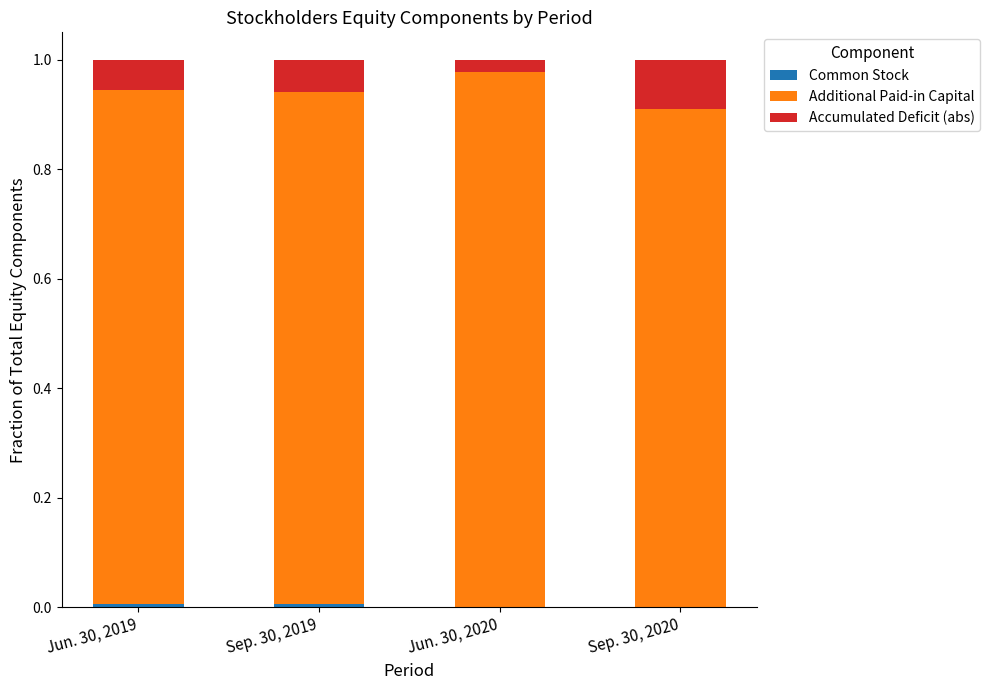

What position from the right is Sep. 30, 2020?

1